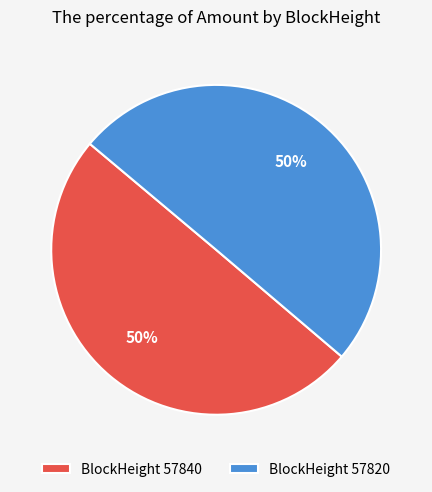

The BlockHeight 57820 slice represents 36% of the pie. True or false?

False